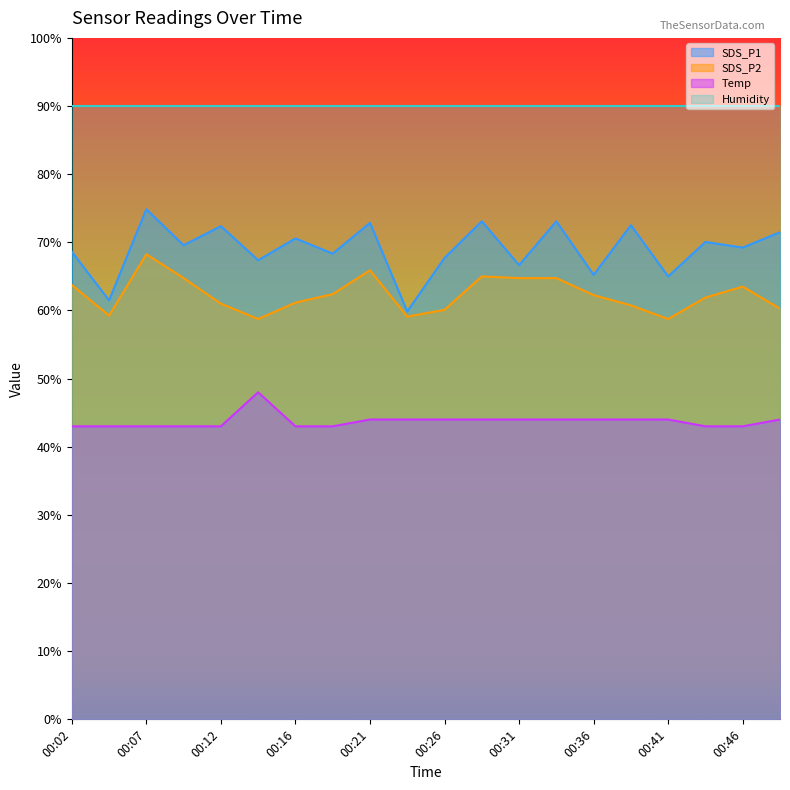

What is the difference between the SDS_P2 values at 00:48 and 00:12?

0.7